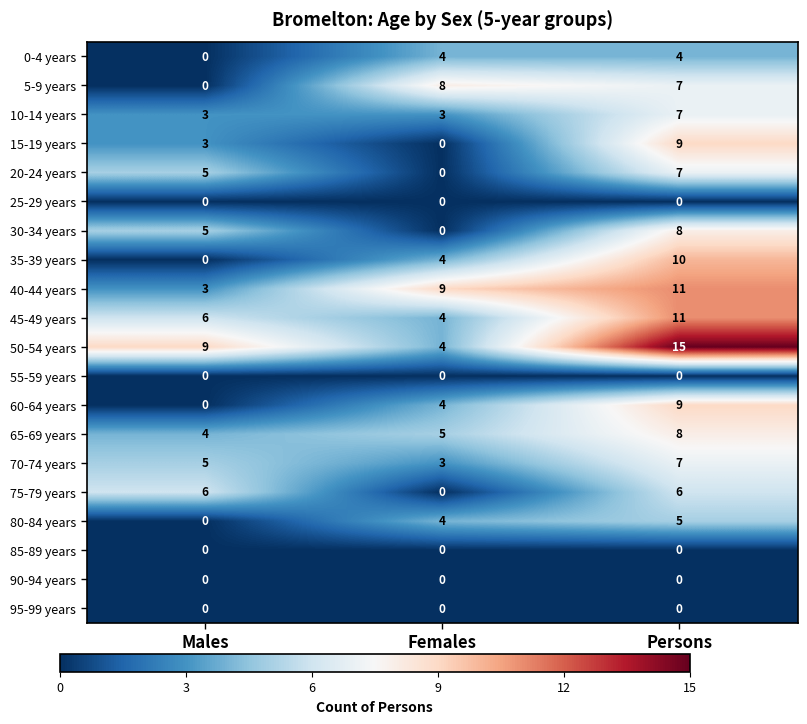

Count the 75-79 years values in the range 0 to 6.

3